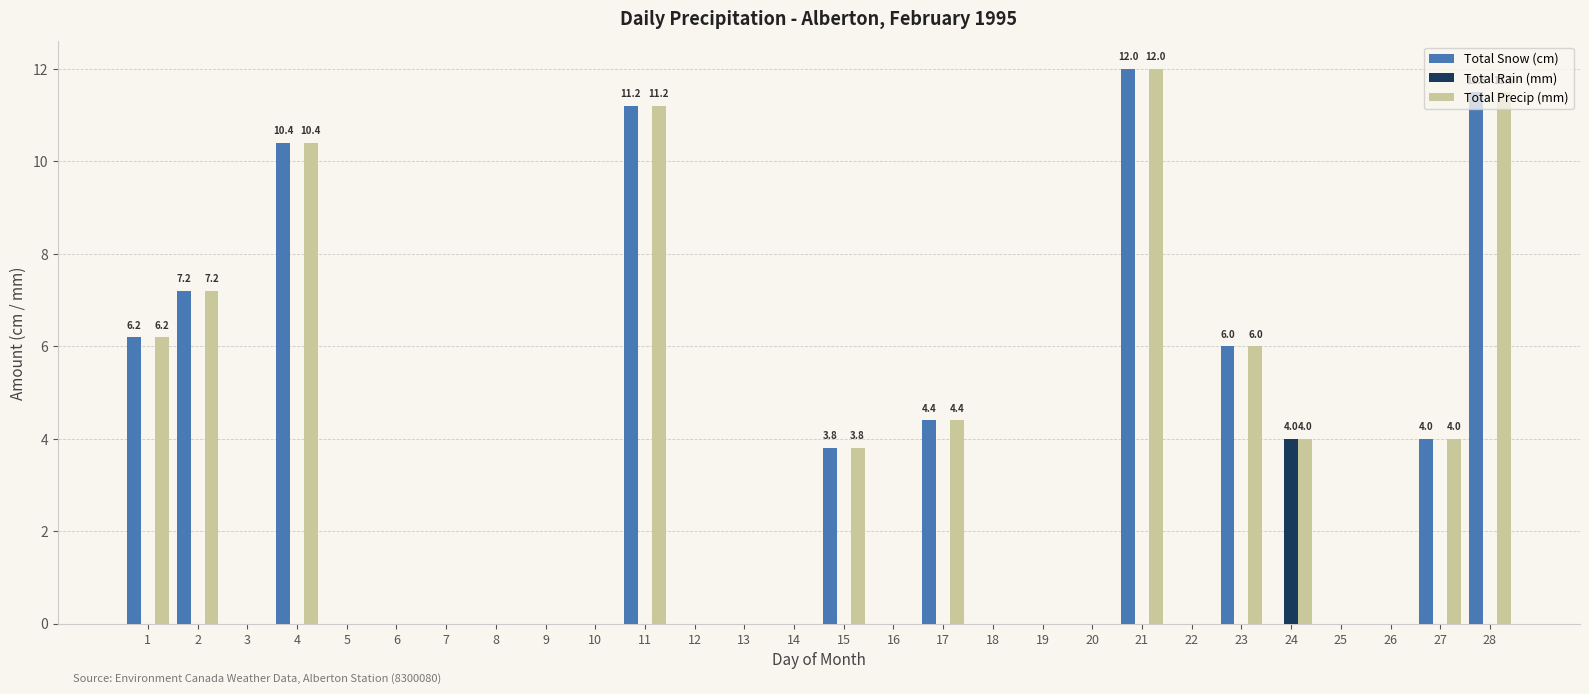

Reading left to right, extract all data points from this chart.

Total Snow (cm): 6.2	7.2	0.0	10.4	0.0	0.0	0.0	0.0	0.0	0.0	11.2	0.0	0.0	0.0	3.8	0.0	4.4	0.0	0.0	0.0	12.0	0.0	6.0	0.0	0.0	0.0	4.0	11.5
Total Rain (mm): 0.0	0.0	0.0	0.0	0.0	0.0	0.0	0.0	0.0	0.0	0.0	0.0	0.0	0.0	0.0	0.0	0.0	0.0	0.0	0.0	0.0	0.0	0.0	4.0	0.0	0.0	0.0	0.0
Total Precip (mm): 6.2	7.2	0.0	10.4	0.0	0.0	0.0	0.0	0.0	0.0	11.2	0.0	0.0	0.0	3.8	0.0	4.4	0.0	0.0	0.0	12.0	0.0	6.0	4.0	0.0	0.0	4.0	11.5